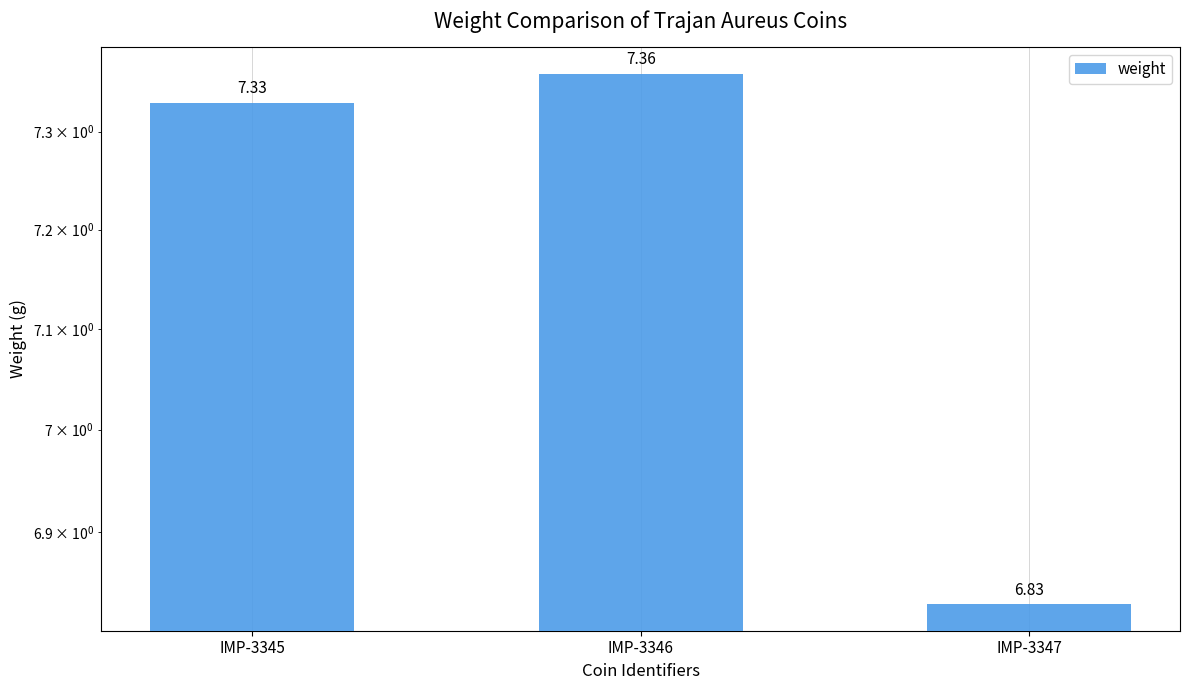

Reading left to right, extract all data points from this chart.

IMP-3345=7.3	IMP-3346=7.4	IMP-3347=6.8